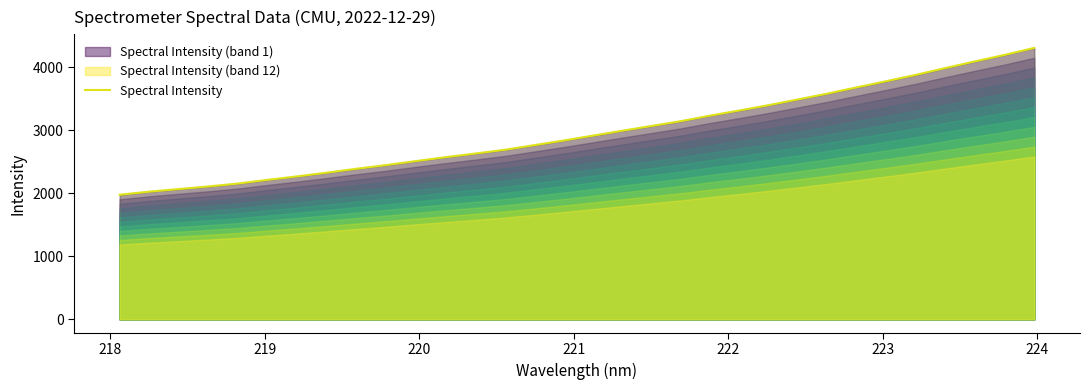

What is the highest value of the Spectral Intensity series?

4304.4